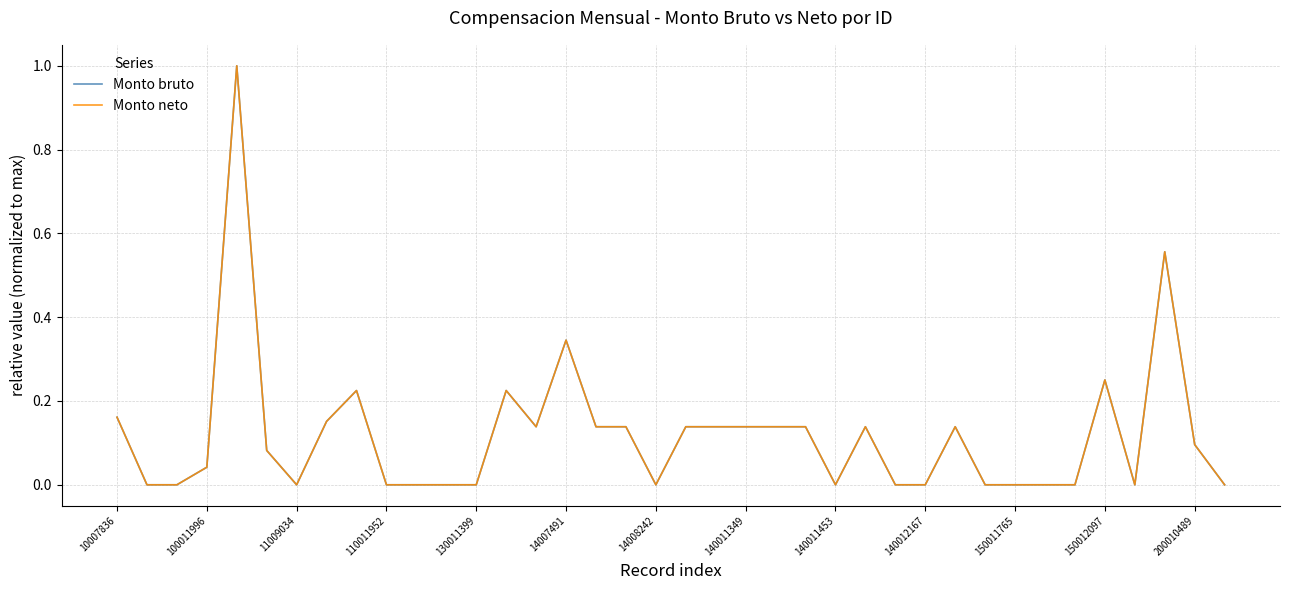

What is the average value of the Monto bruto series?

0.1